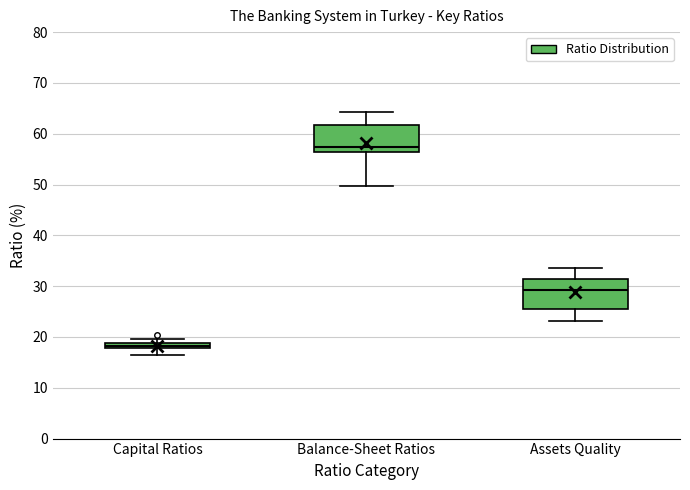

Which box's median line is the highest?

Balance-Sheet Ratios